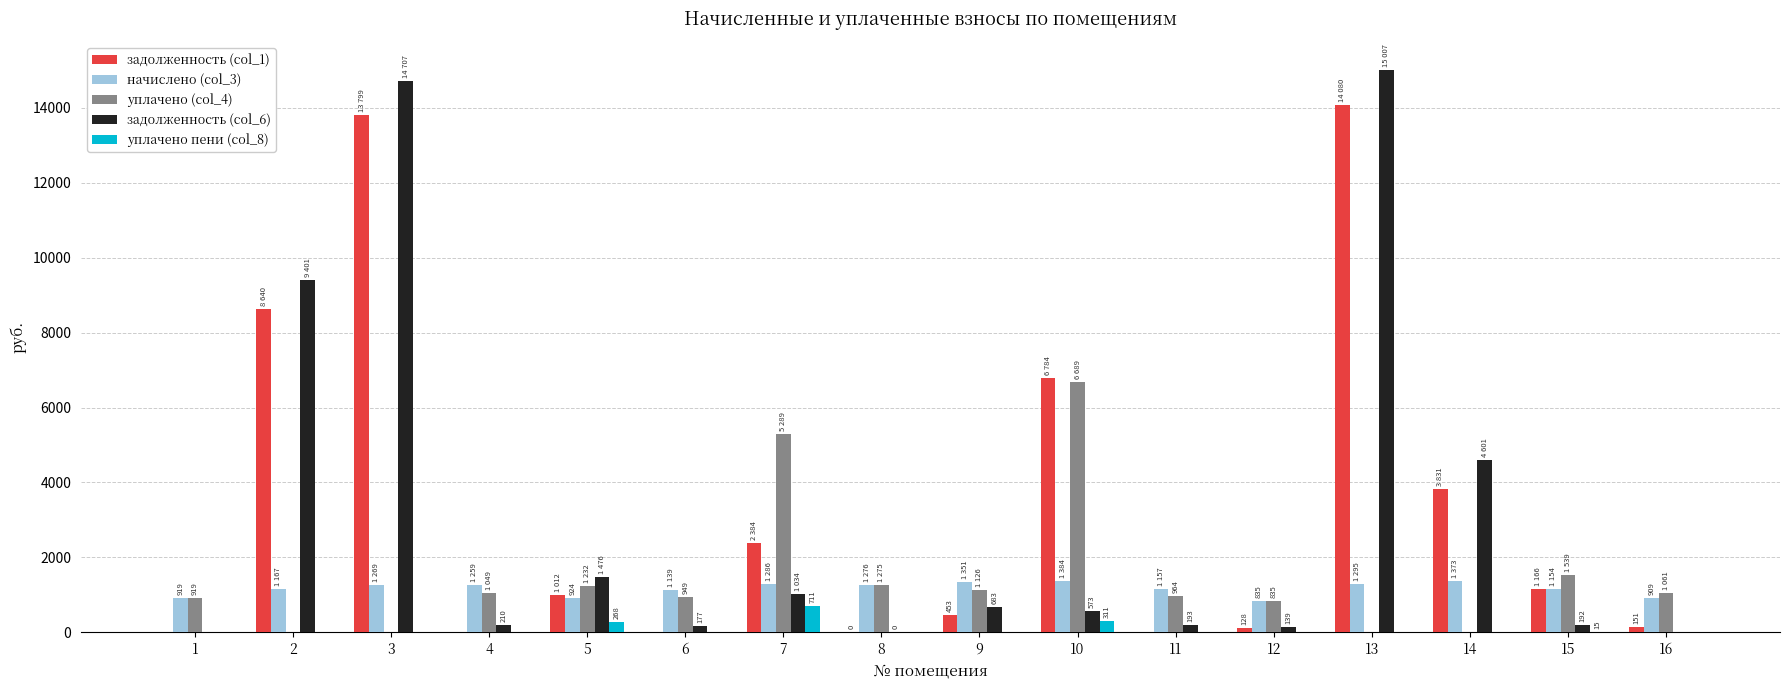

What is the maximum value for задолженность (col_6)?

15006.9